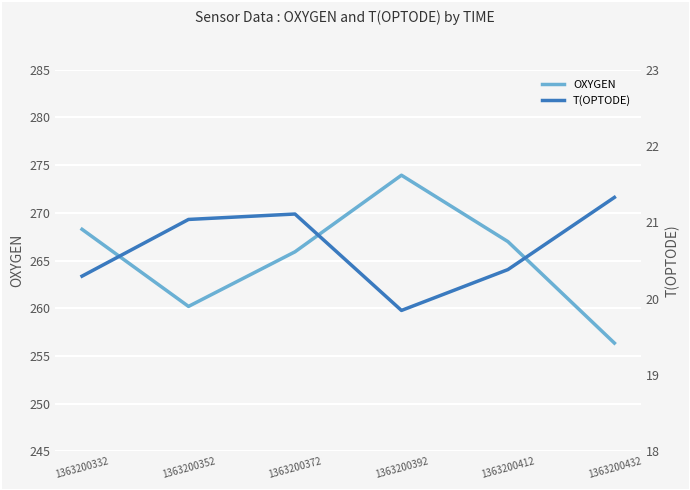

The T(OPTODE) series shows 19.8 at 1363200392. True or false?

True